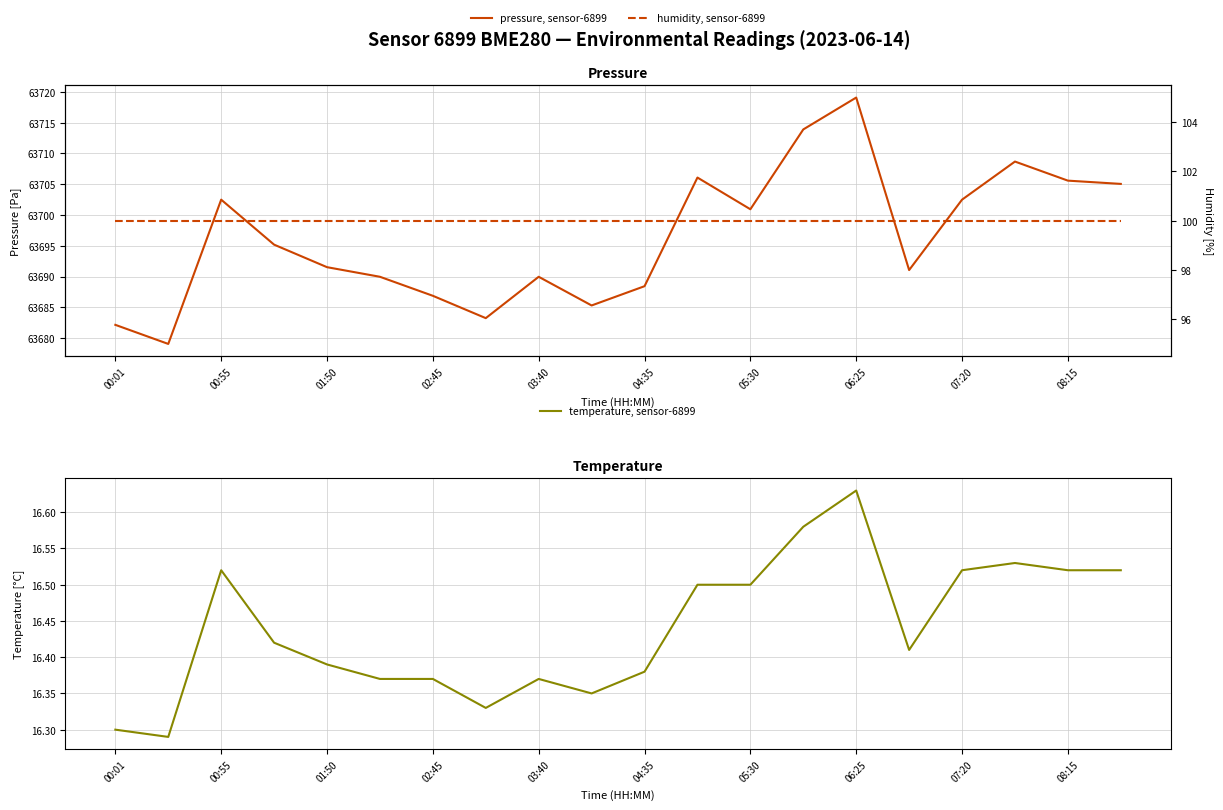

Which series has the largest total across all categories?

pressure, sensor-6899